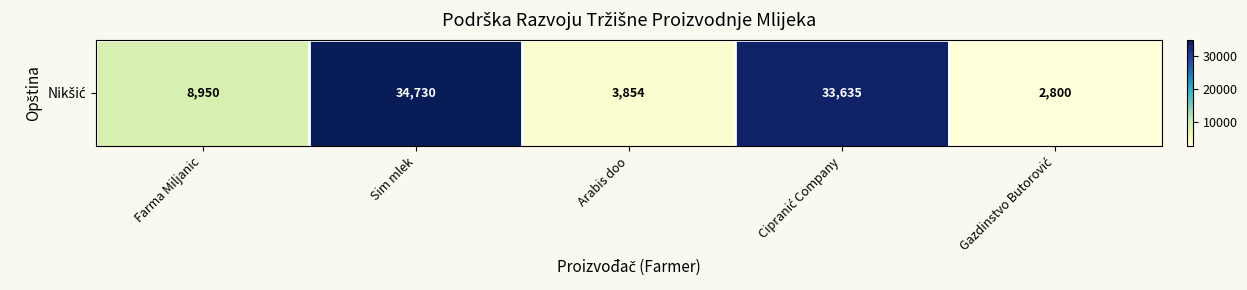

List the labels in order of value, largest first.

Sim mlek, Cipranić Company, Farma Miljanic, Arabis doo, Gazdinstvo Butorović